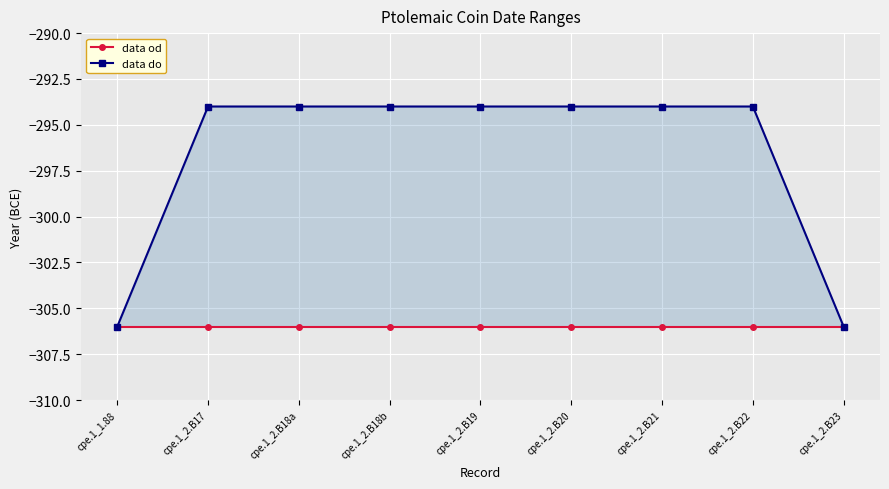

True or false: data od and data do intersect in this chart.

False